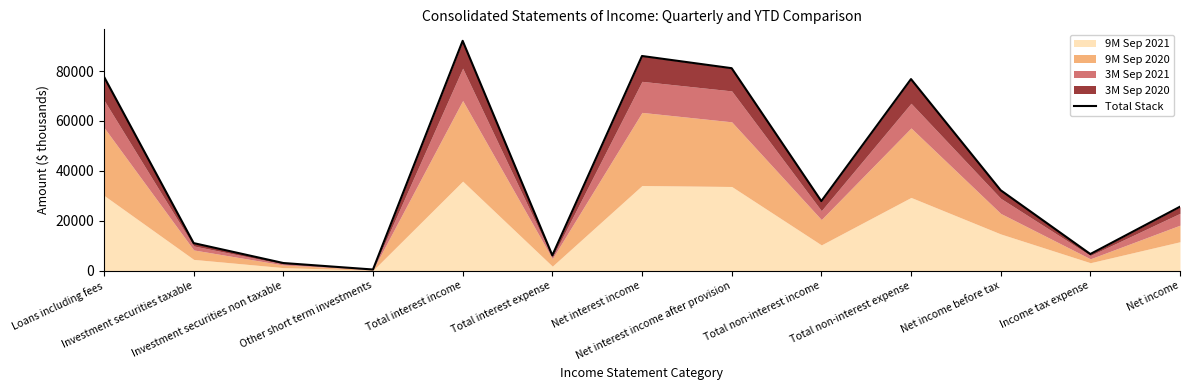

What is the difference between the second highest and second lowest values?

83076